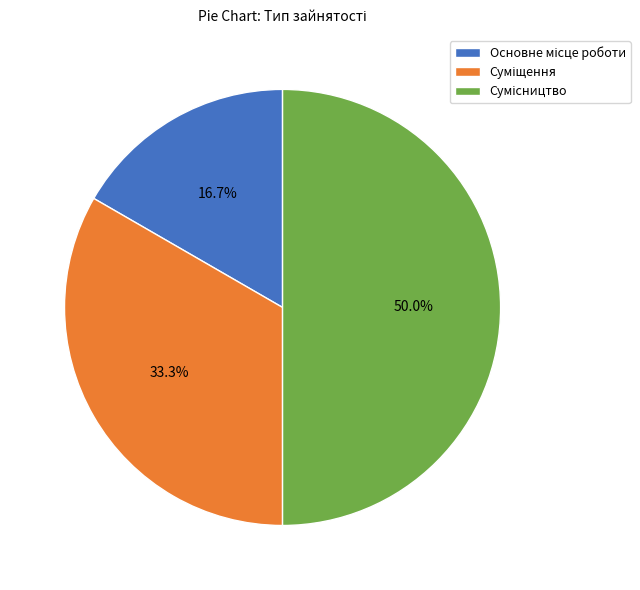

Is the sum of Сумісництво and Суміщення greater than half?

Yes